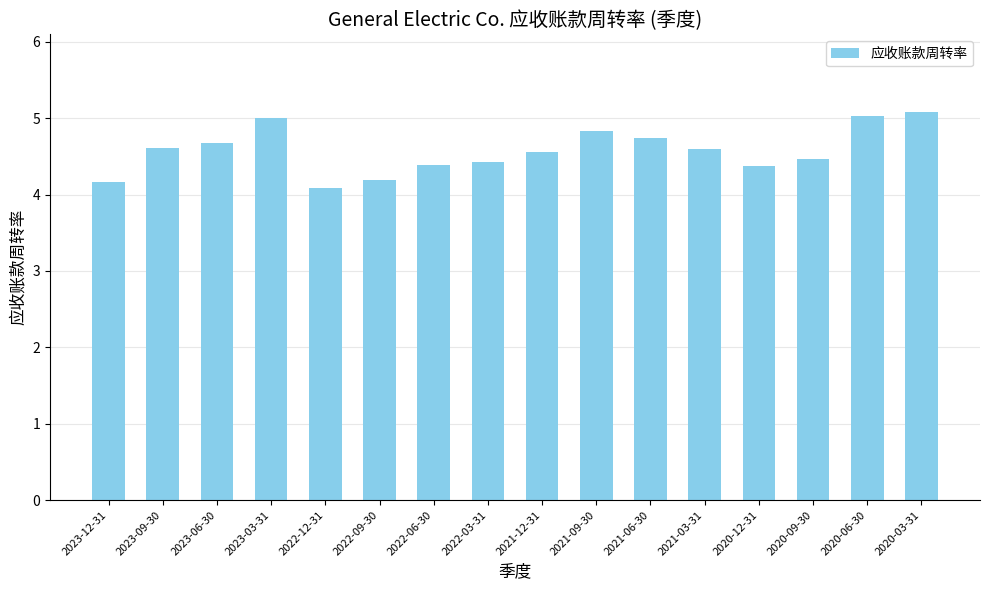

What is the ratio of the value at 2023-03-31 to the value at 2023-09-30?

1.1